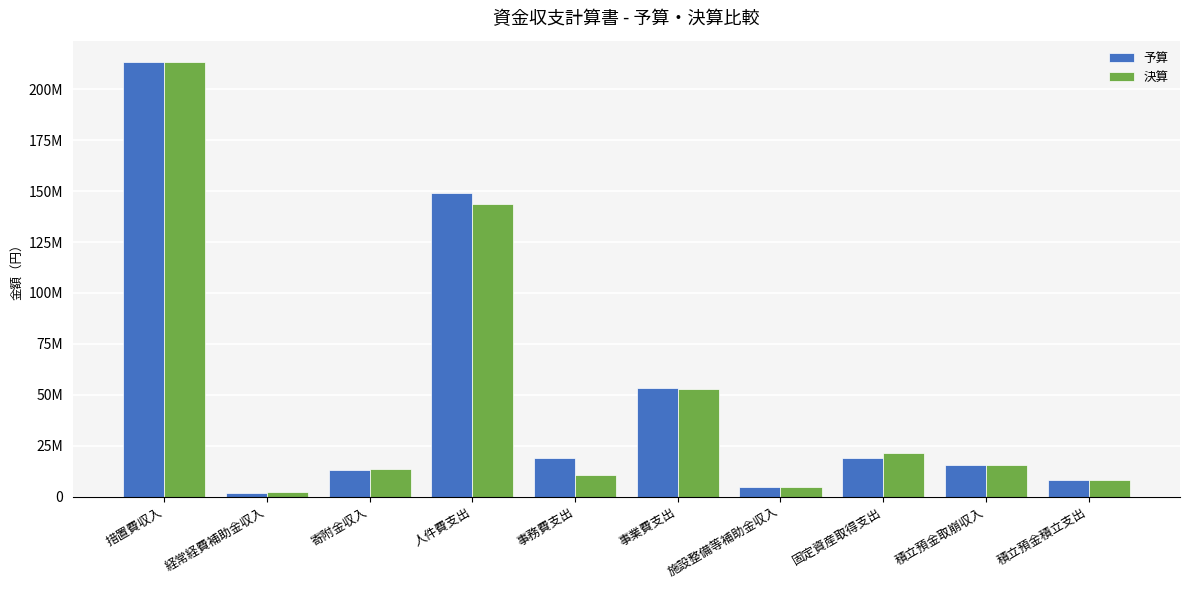

What is the difference between the 決算 values at 積立預金取崩収入 and 措置費収入?

197839062